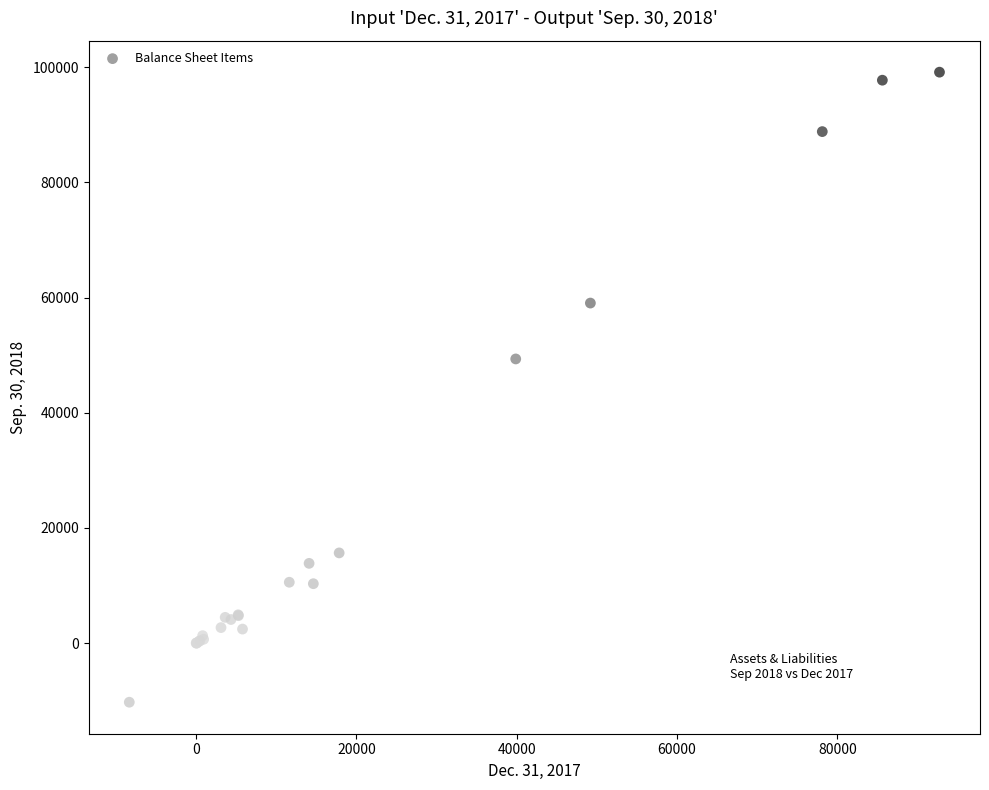

What Y value in the scatter plot is closest to 44445?

49352